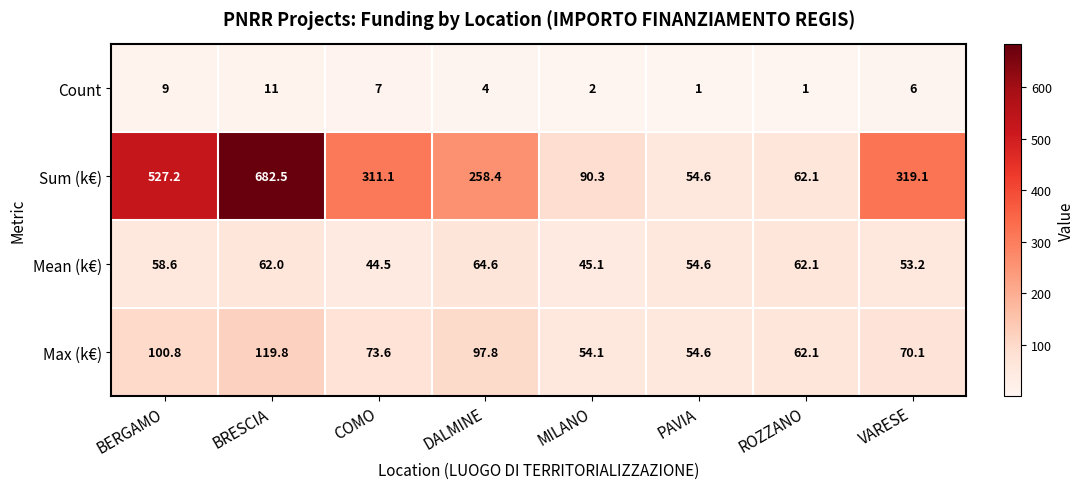

What is the difference between the maximum and minimum values in the Max (k€) series?

65.7